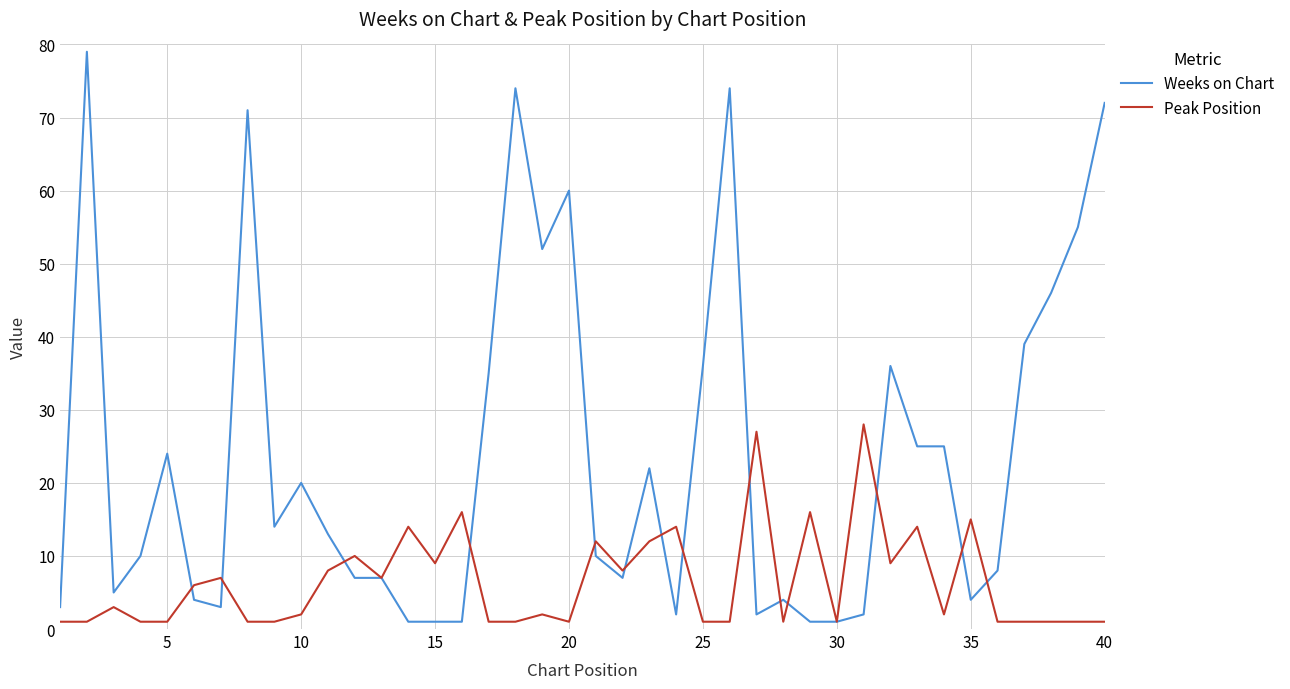

Which series has the largest total across all categories?

Weeks on Chart